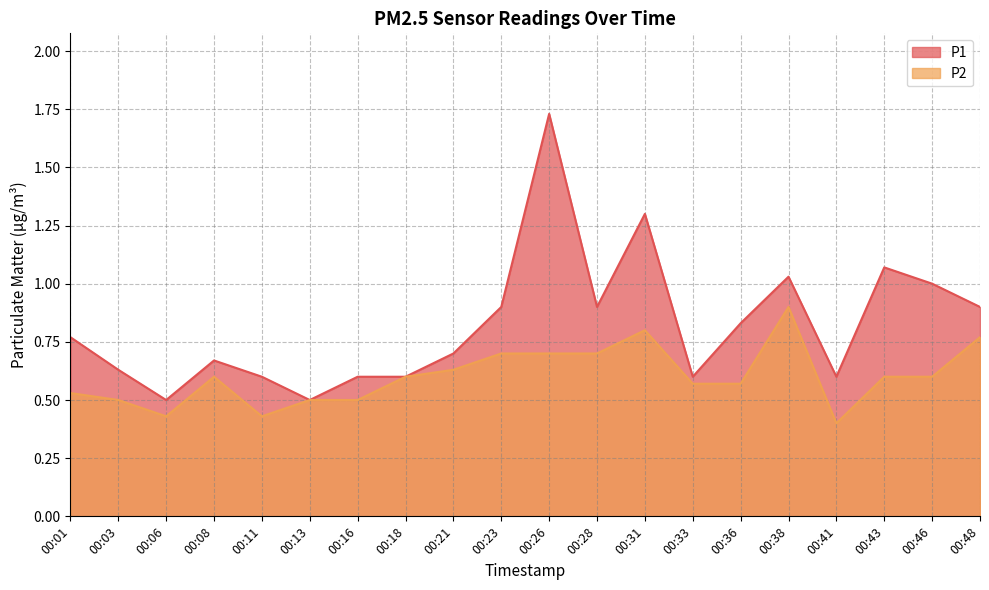

How many distinct data groups are displayed?

2